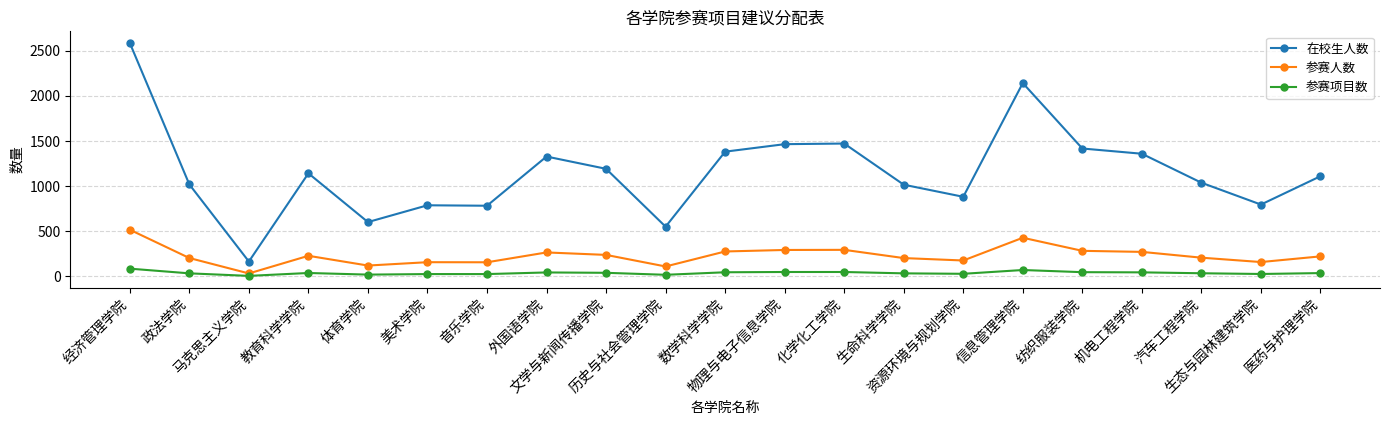

What position from the right is 政法学院?

20